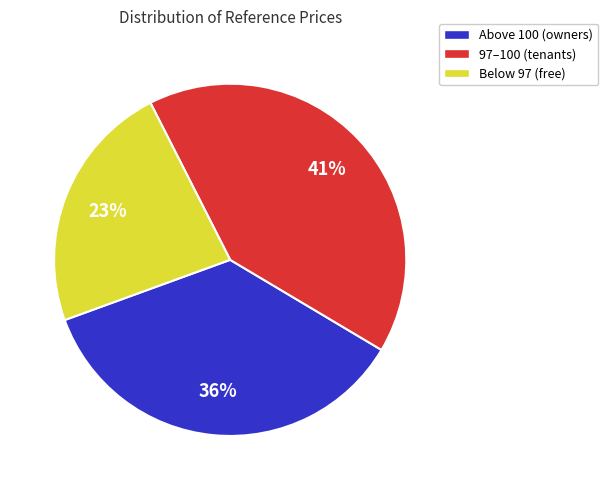

To the nearest percent, what is the difference between the largest and smallest slice percentages?

18%